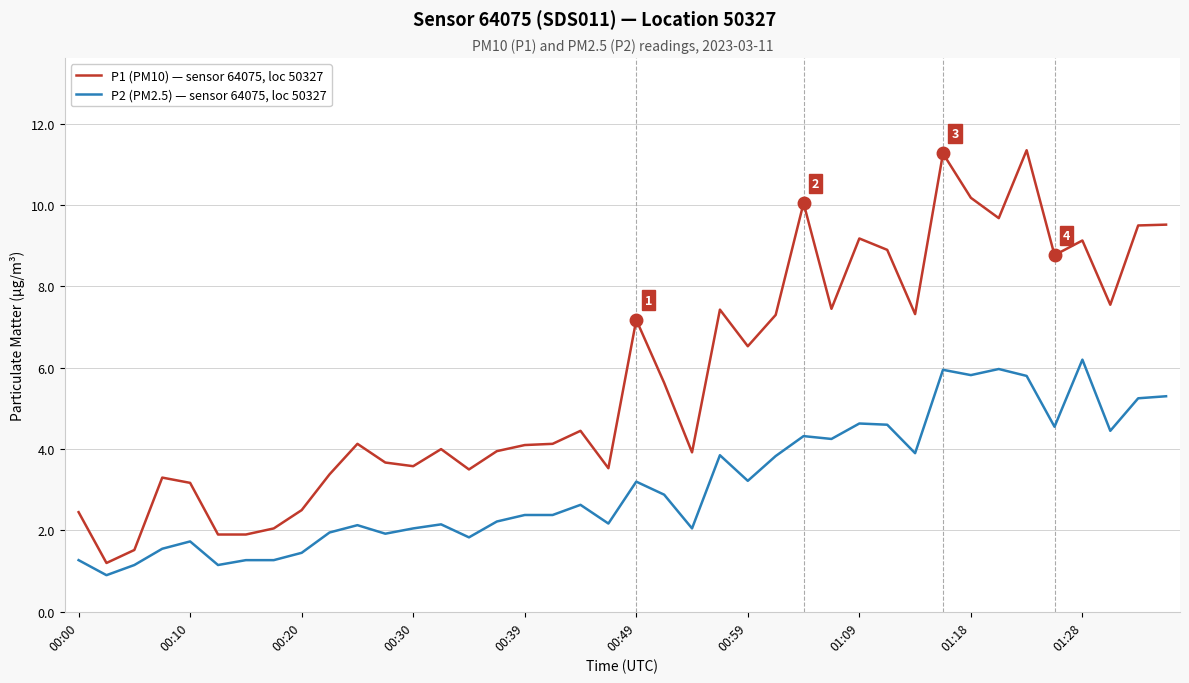

Which series has the largest range (max minus min)?

P1 (PM10) — sensor 64075, loc 50327